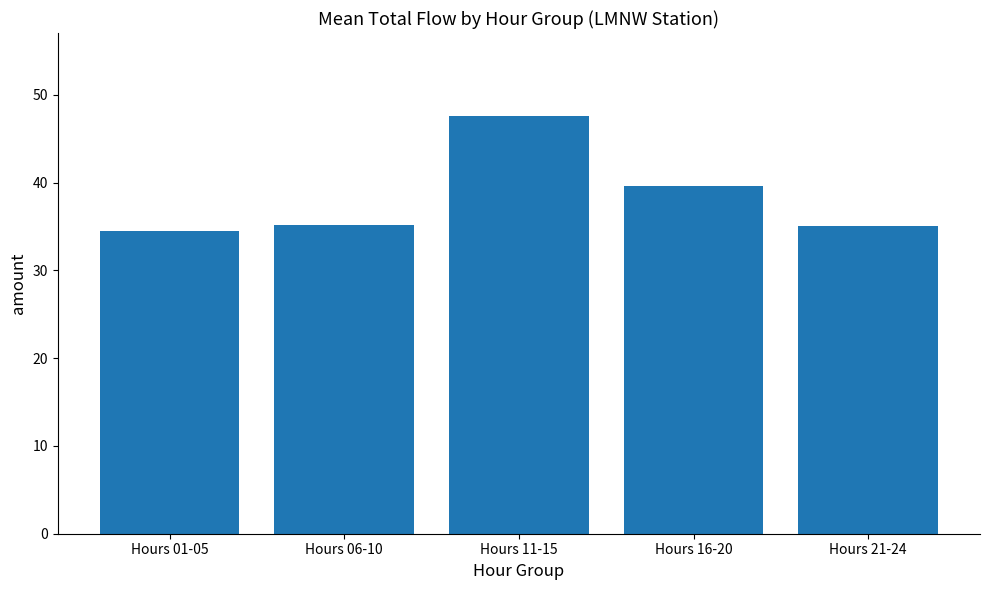

Which category has the lowest value across all series?

Hours 01-05